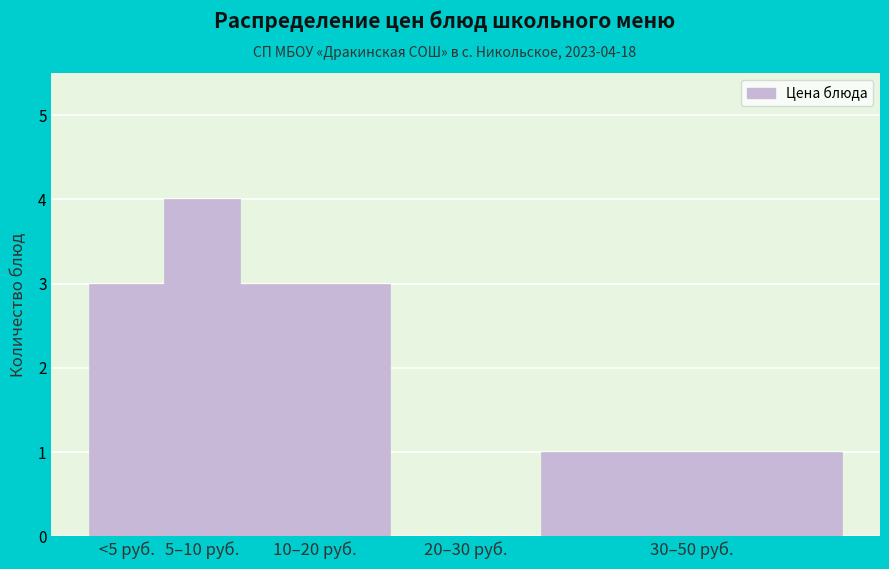

Reading left to right, extract all data points from this chart.

<5 руб.=3	5–10 руб.=4	10–20 руб.=3	20–30 руб.=0	30–50 руб.=1